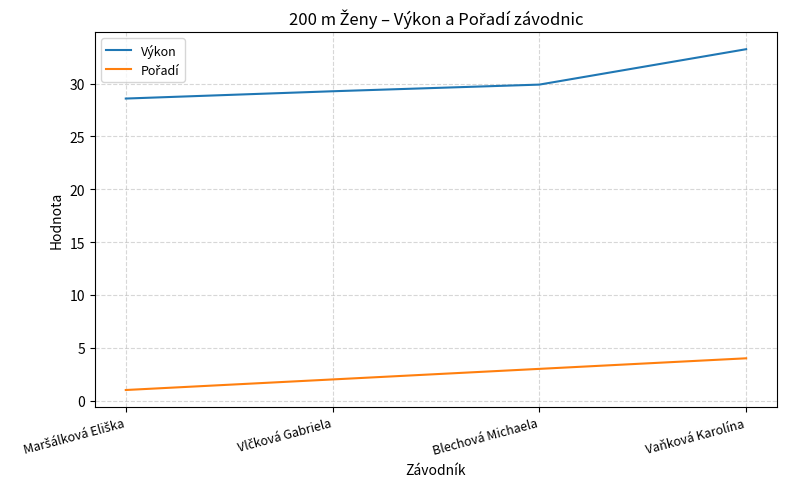

Which series has the largest total across all categories?

Výkon